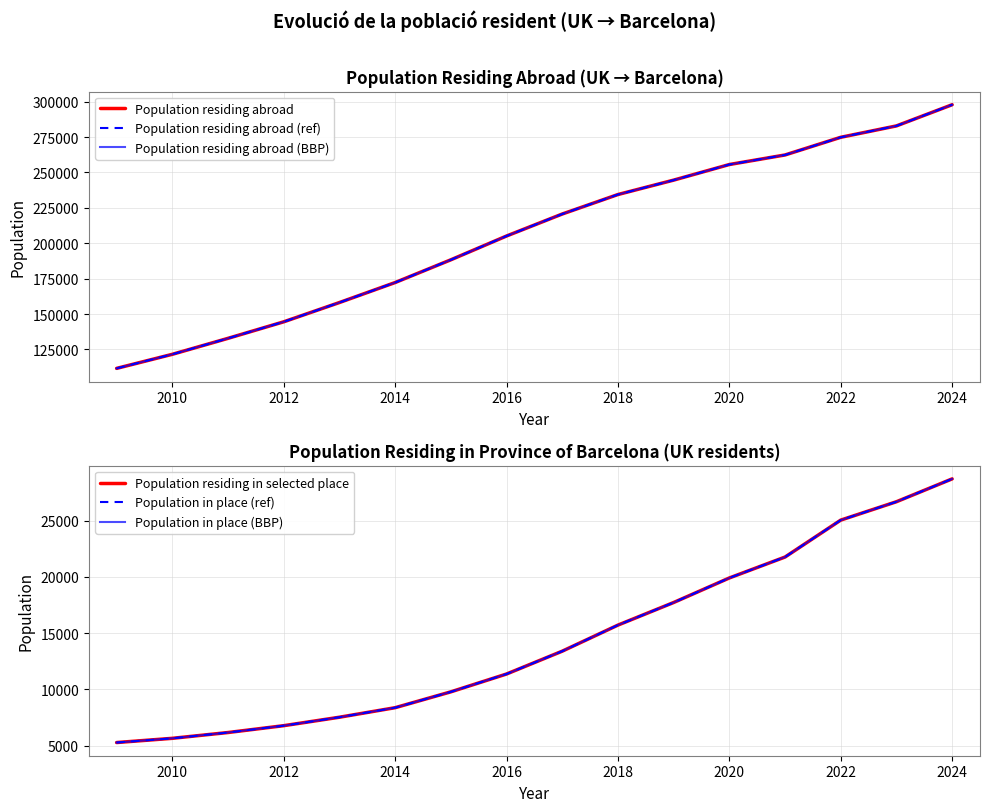

What is the minimum value for Population residing abroad (BBP)?

111649